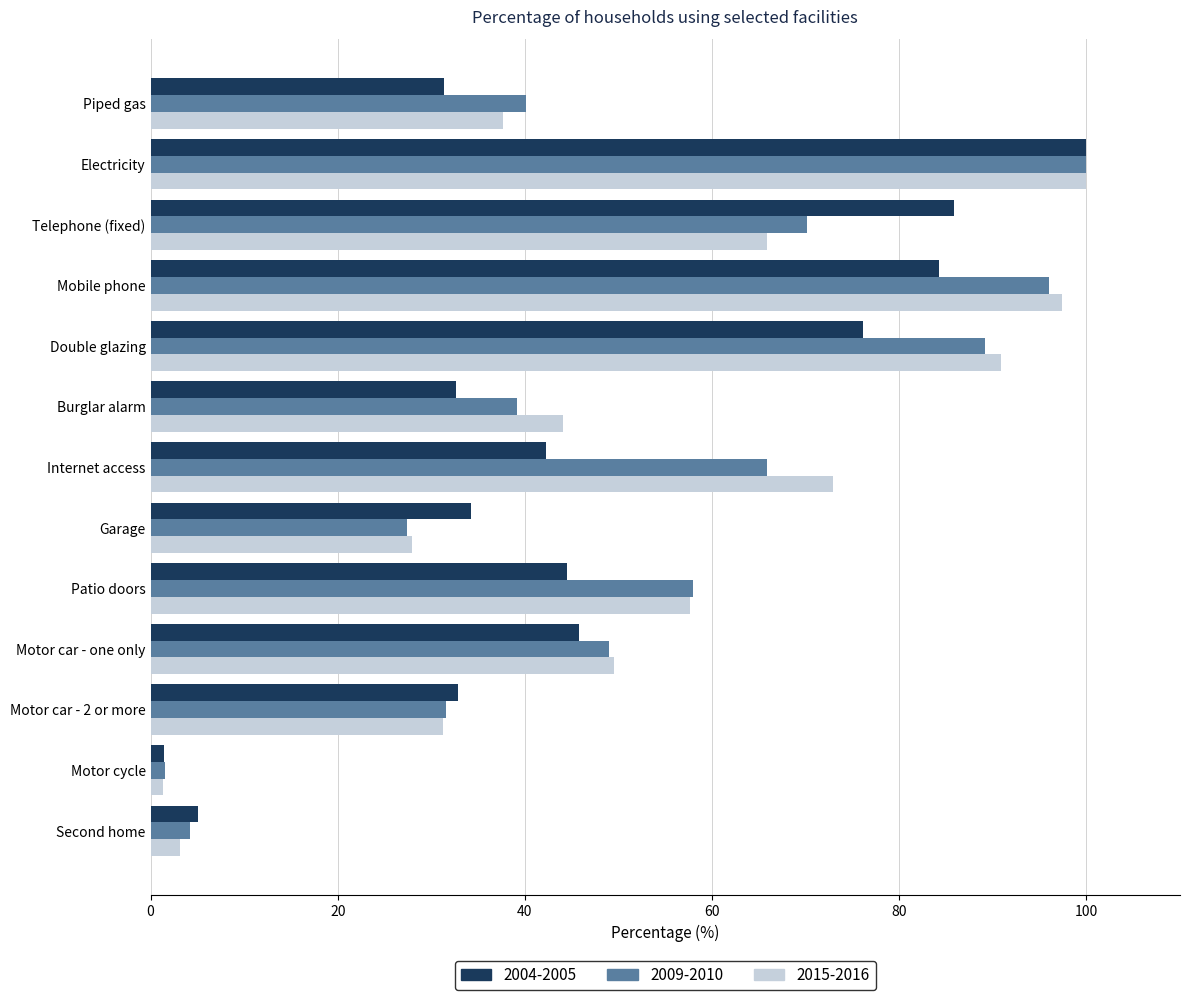

At which category is the sum across all series the highest?

Electricity